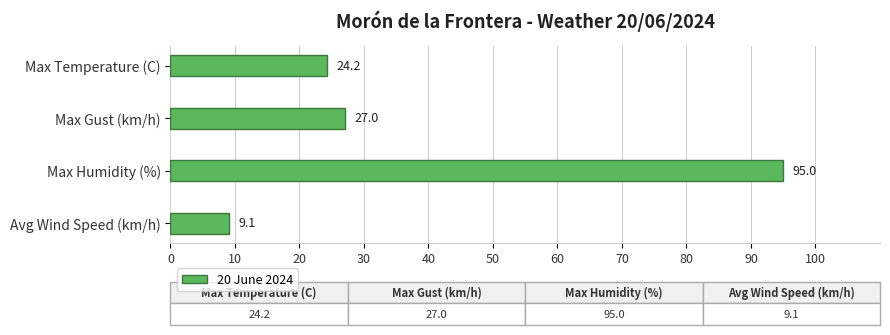

Rank the categories by value from highest to lowest.

Max Humidity (%), Max Gust (km/h), Max Temperature (C), Avg Wind Speed (km/h)